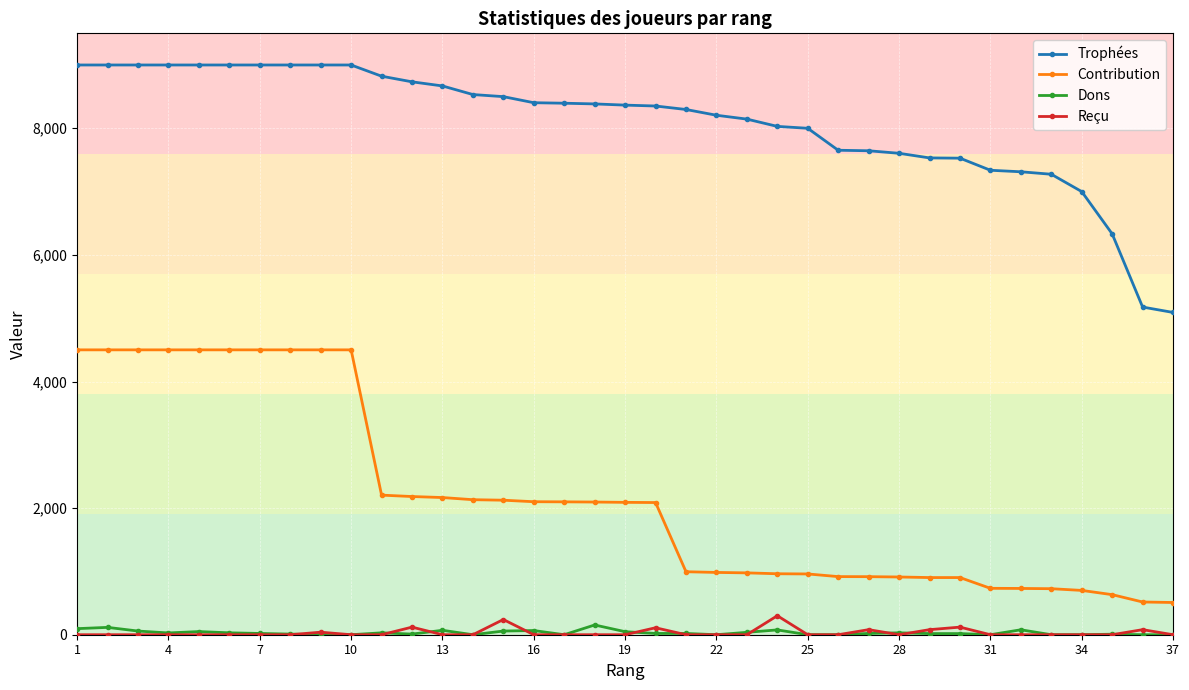

List the series in order of their peak value, highest first.

Trophées, Contribution, Reçu, Dons